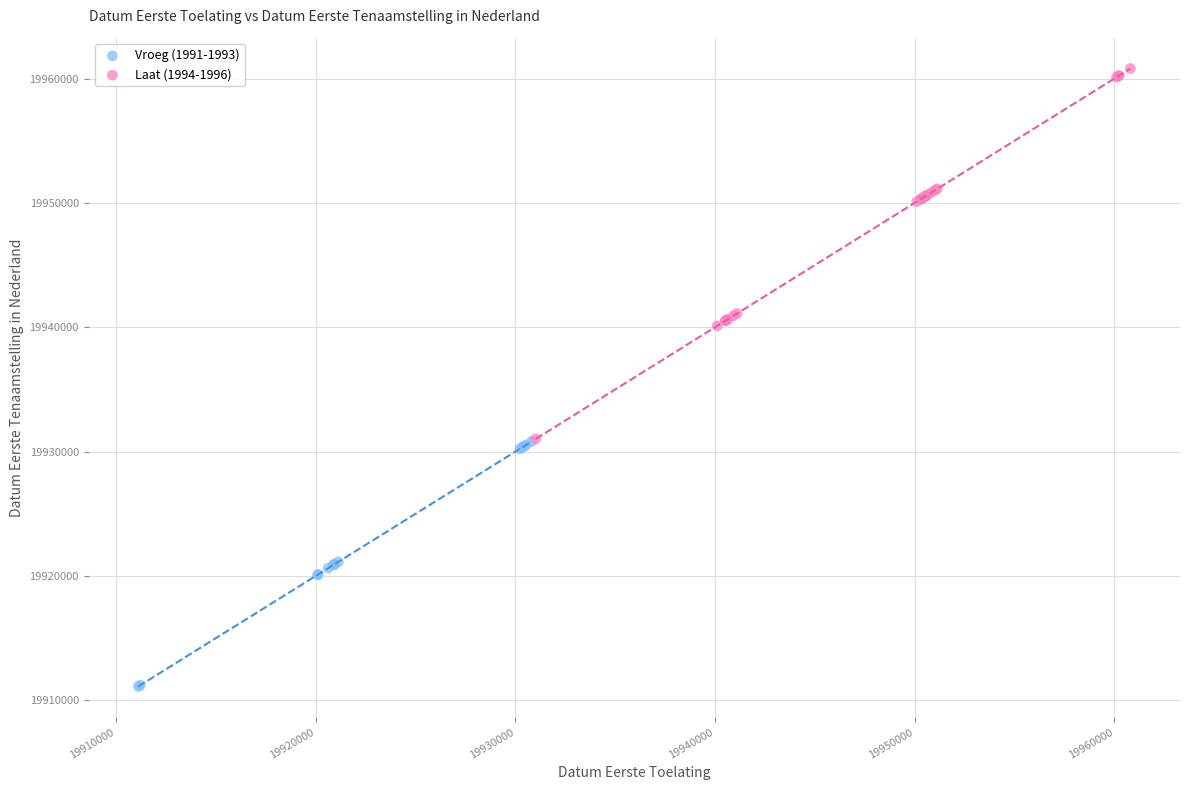

Which series contains the lowest Y value?

Vroeg (1991-1993)